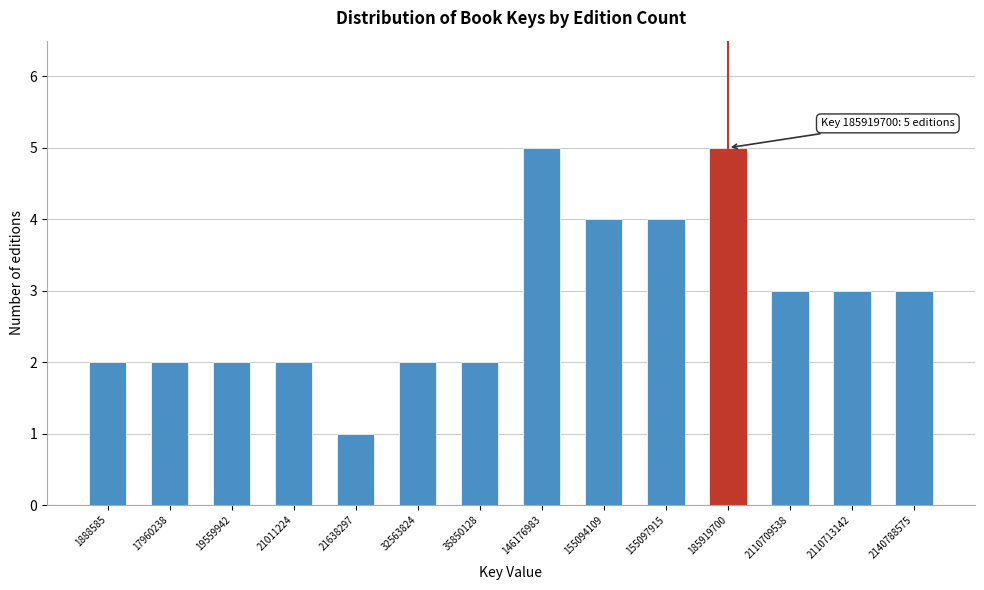

Reading left to right, extract all data points from this chart.

1888585=2	17960238=2	19559942=2	21011224=2	21638297=1	32563824=2	35850128=2	146176983=5	155094109=4	155097915=4	185919700=5	2110709538=3	2110713142=3	2140788575=3